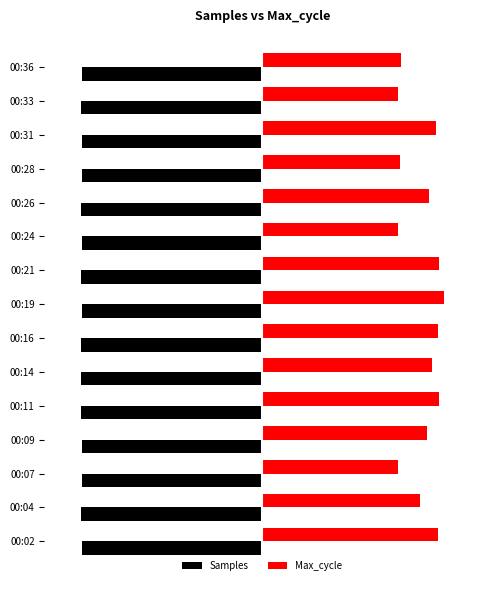

What is the value of the Samples bar at the 3rd from the left?

-1.0